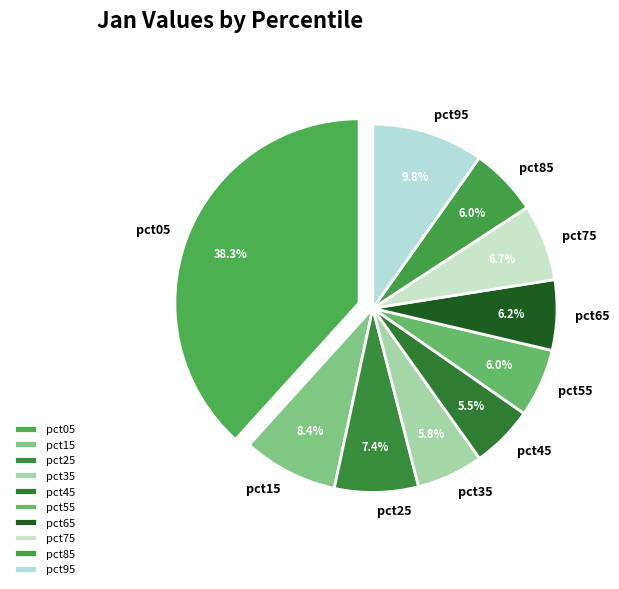

Between pct85 and pct05, which is larger?

pct05